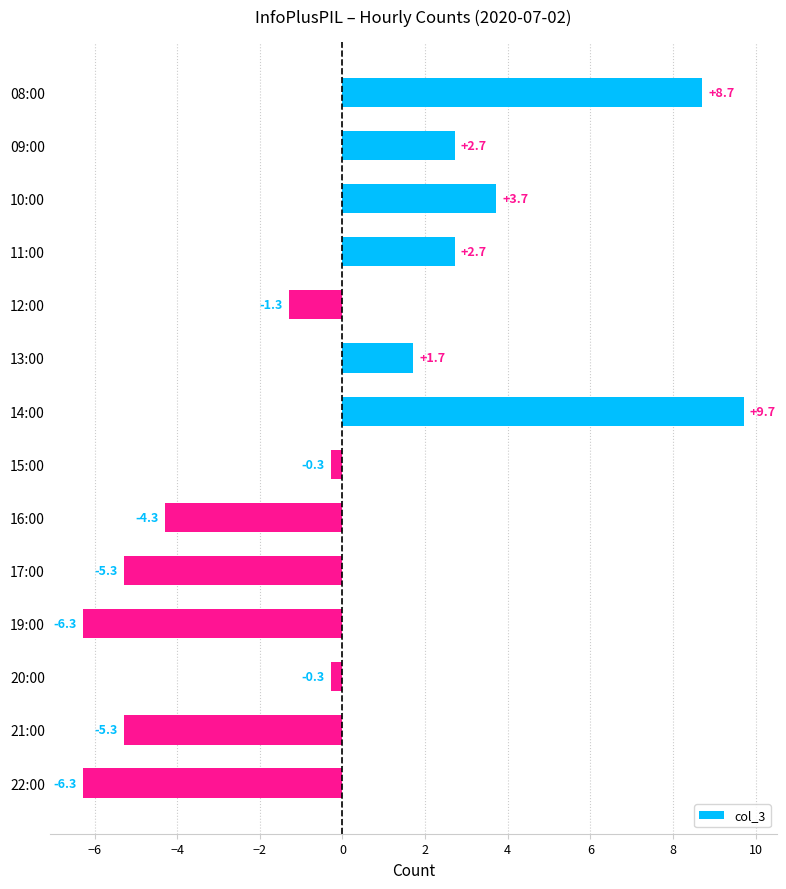

Where is the data nearest to the value 1?

13:00